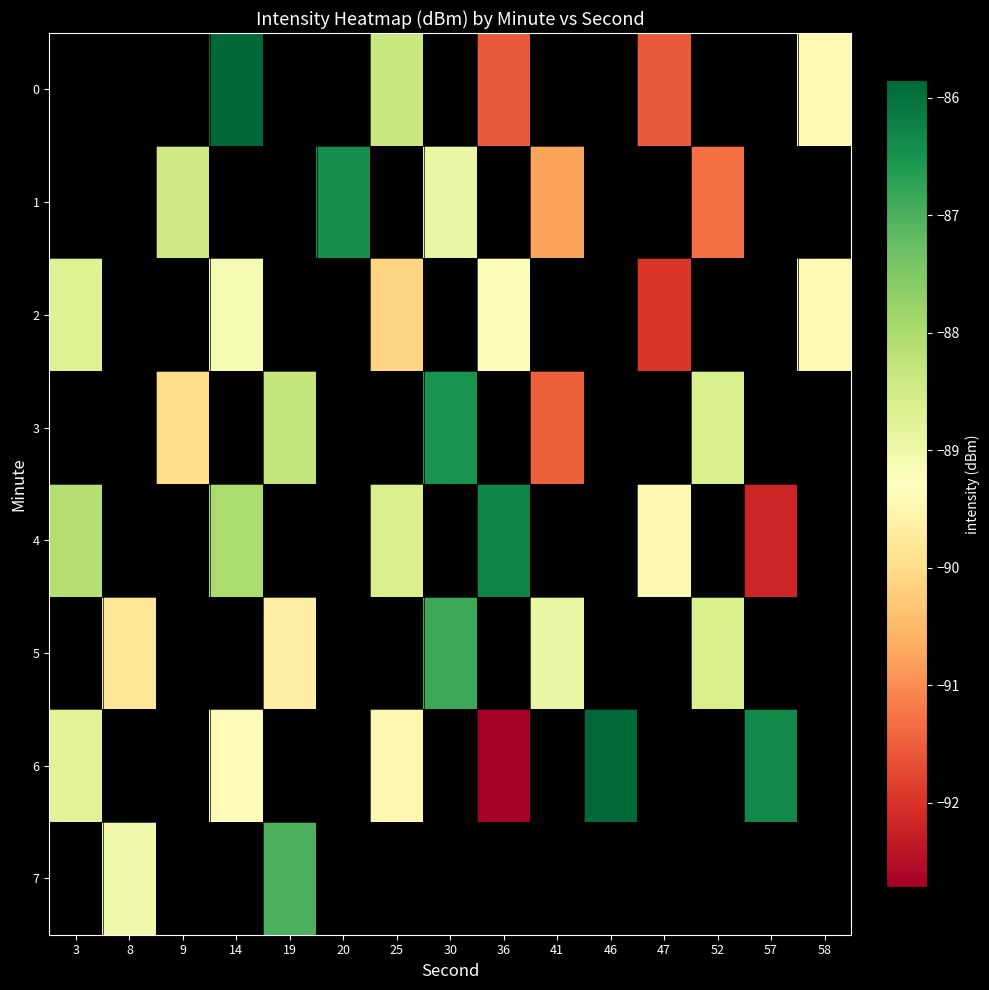

The value of row_2 at 3 is -130.5. True or false?

False